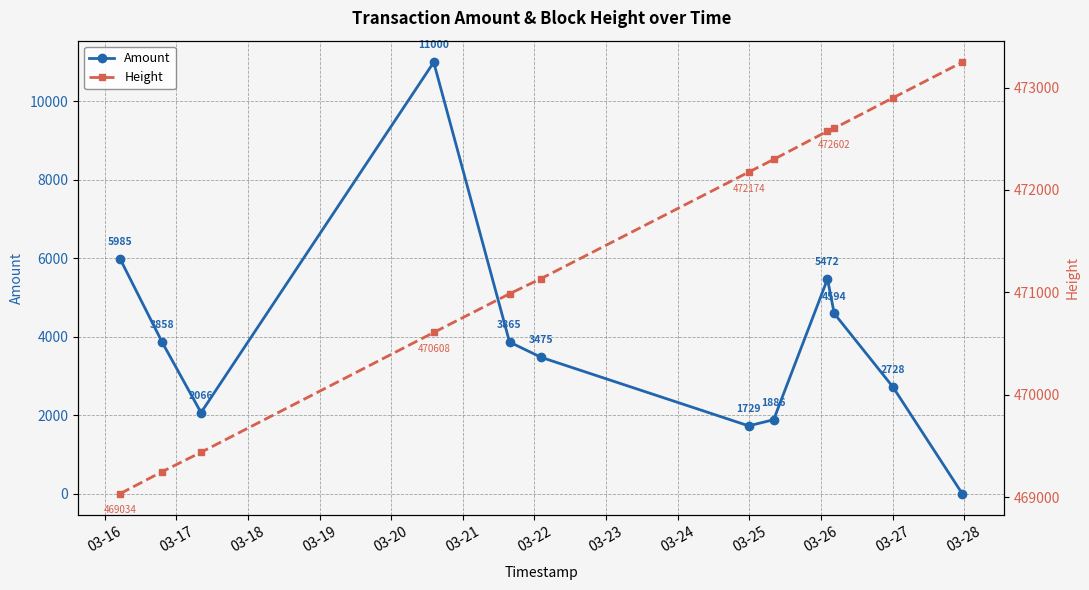

In Amount, how many points are higher than both neighbors (excluding endpoints)?

2